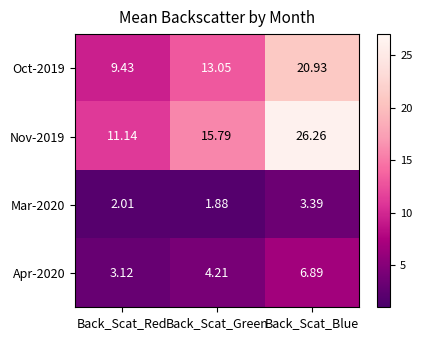

At which category is the sum across all series the highest?

Back_Scat_Blue